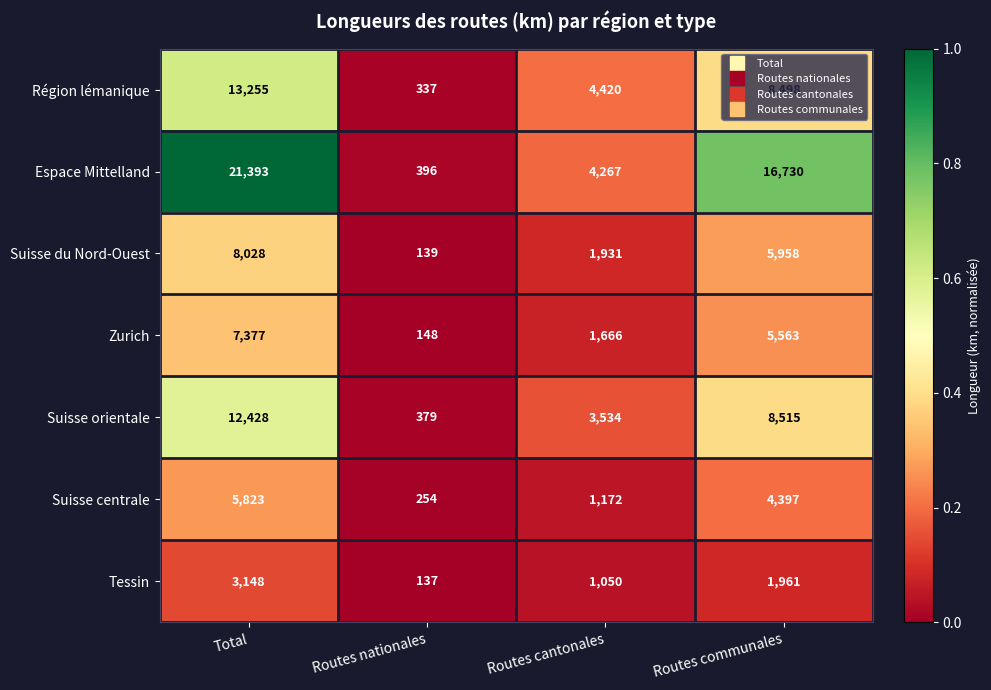

Which series has the largest total across all categories?

Espace Mittelland